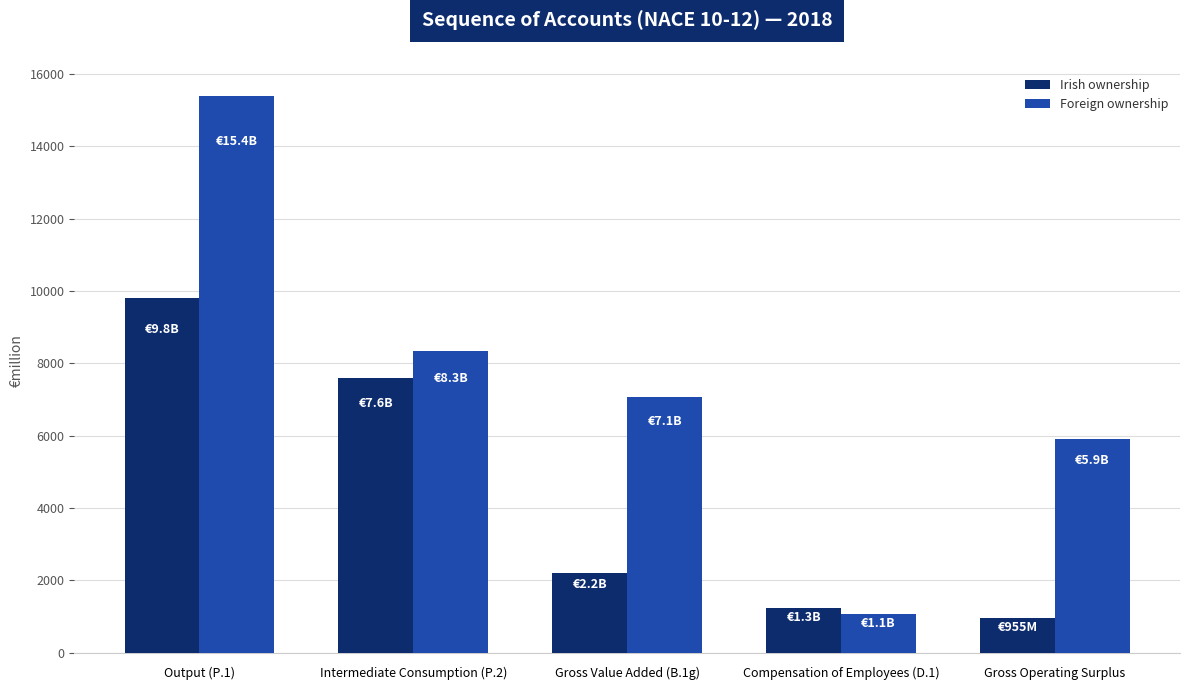

Reading left to right, what are all the values shown in this chart?

Irish ownership: 9813.0	7594.0	2218.7	1252.9	955.0
Foreign ownership: 15406.0	8343.0	7062.9	1073.1	5923.0